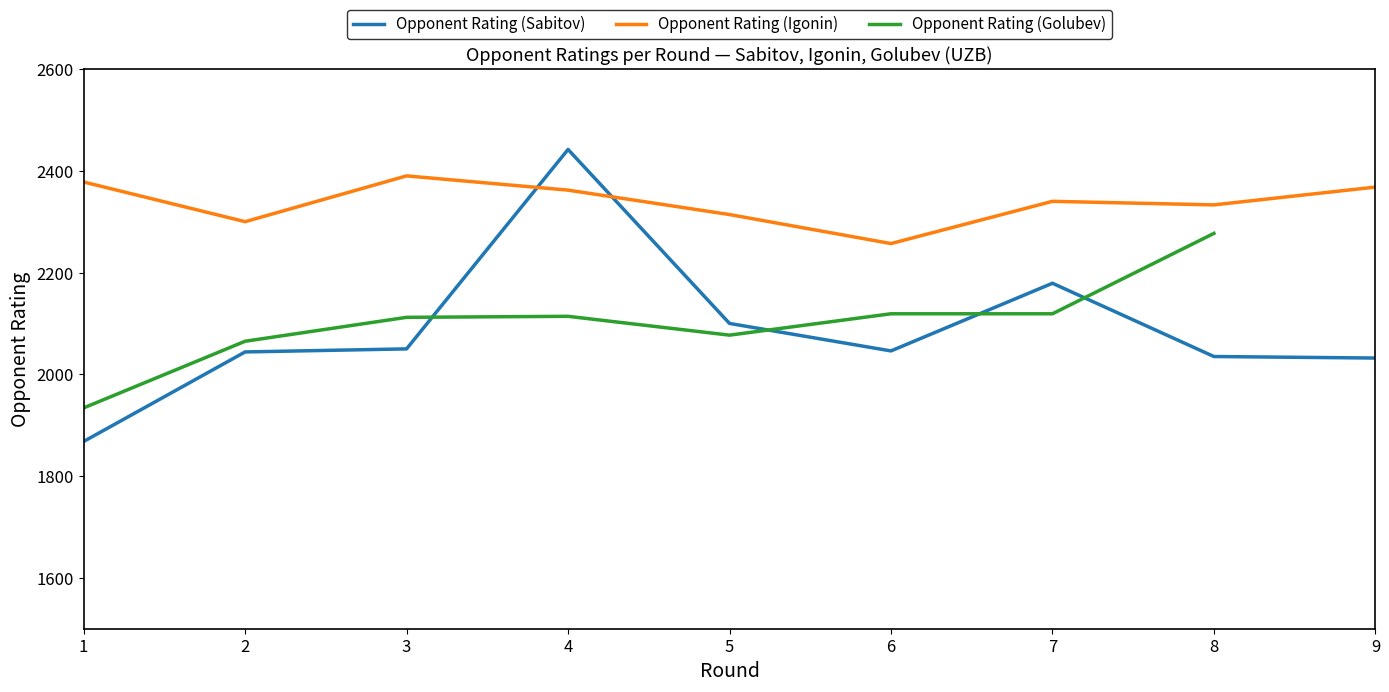

How many interior local peaks does the Opponent Rating (Igonin) series have?

2